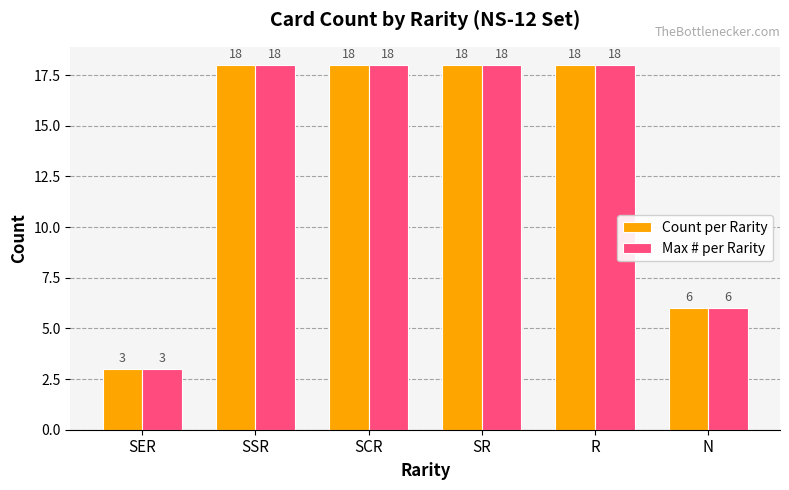

What is the total value across all series at SSR?

36